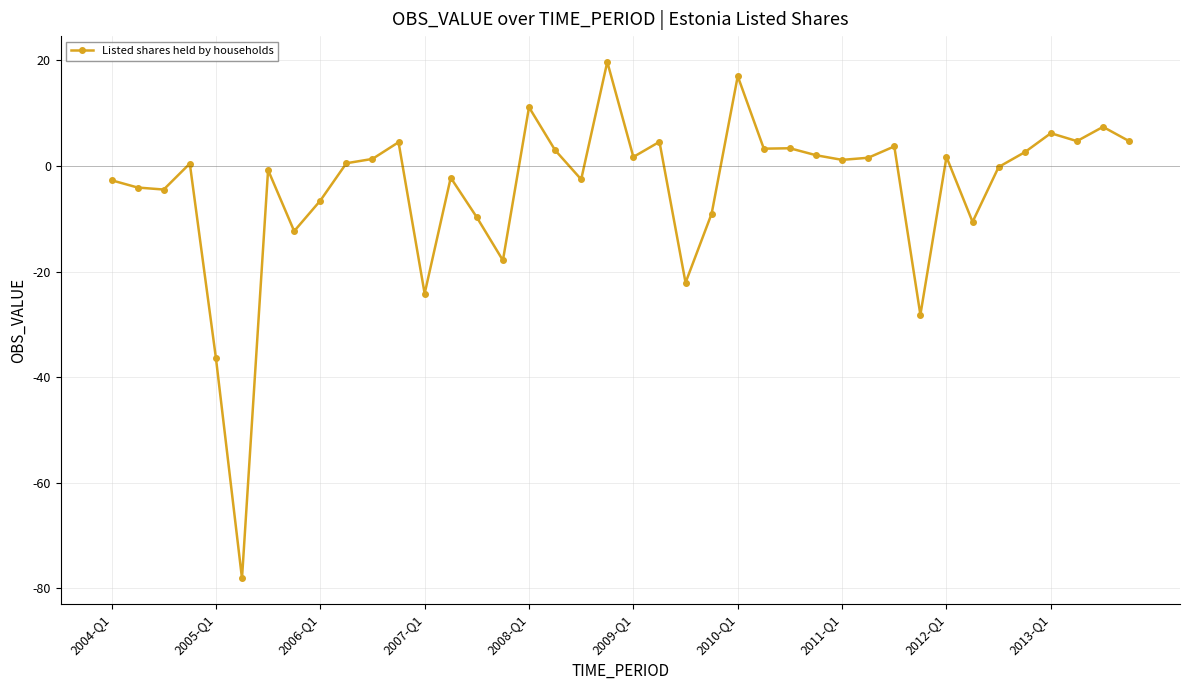

What is the value of the 31st point from the left?

3.7